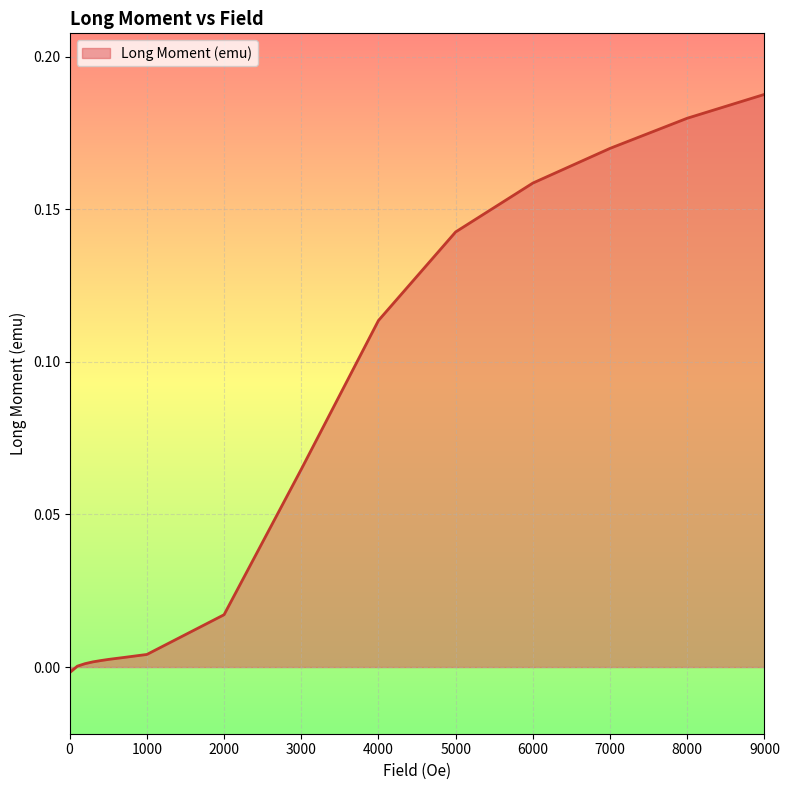

Reading left to right, transcribe all the data shown in this chart.

0=-0.0	0=-0.0	100=0.0	200=0.0	300=0.0	400=0.0	500=0.0	600=0.0	700=0.0	800=0.0	899.9999=0.0	1000=0.0	2000=0.0	3000=0.1	4000=0.1	5000=0.1	6000=0.2	7000=0.2	8000=0.2	9000=0.2